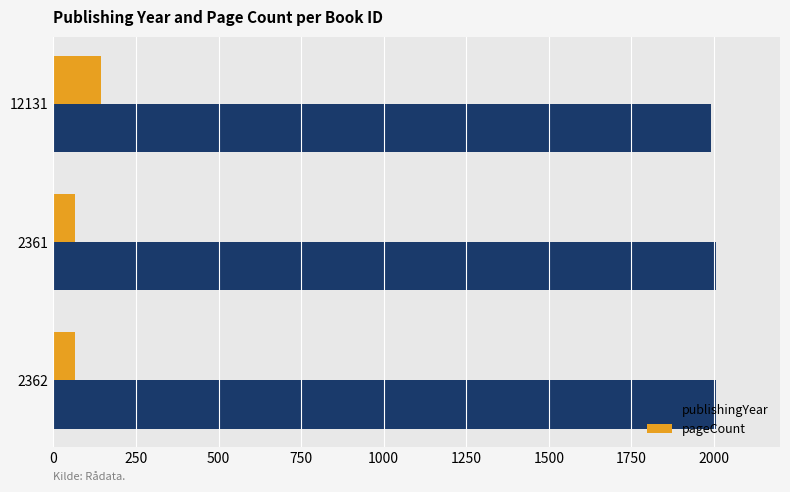

What is the difference between the highest and lowest values at 12131?

1848